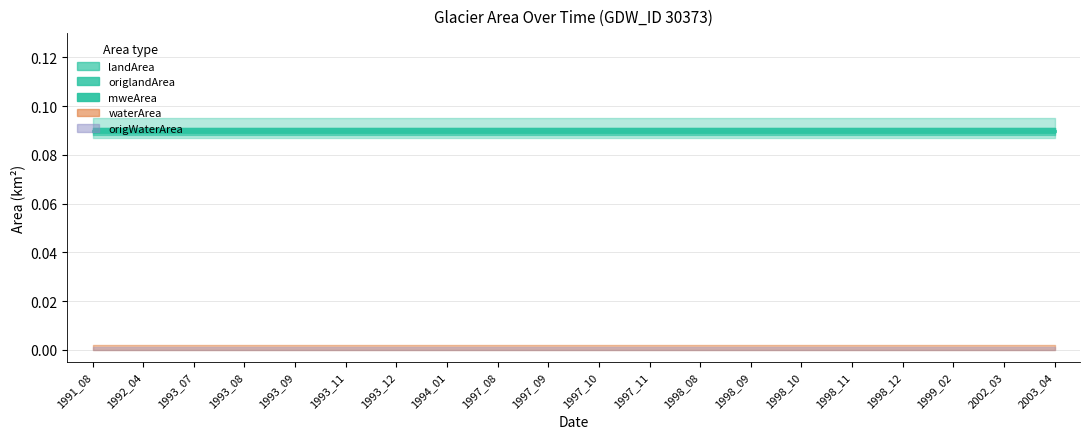

Rank the series by their maximum value, from lowest to highest.

waterArea, origWaterArea, landArea, origlandArea, mweArea